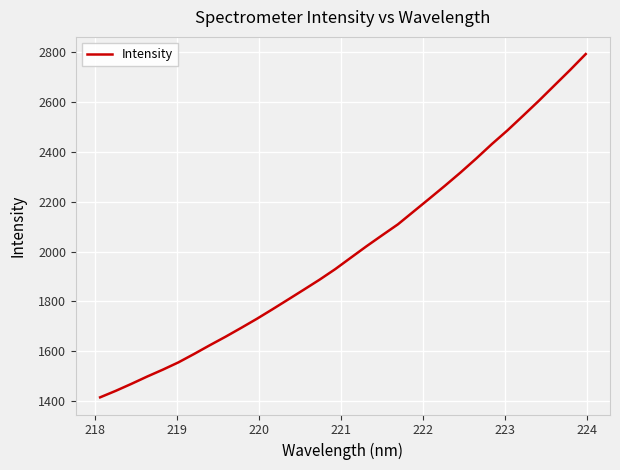

What is the average value?

2006.1